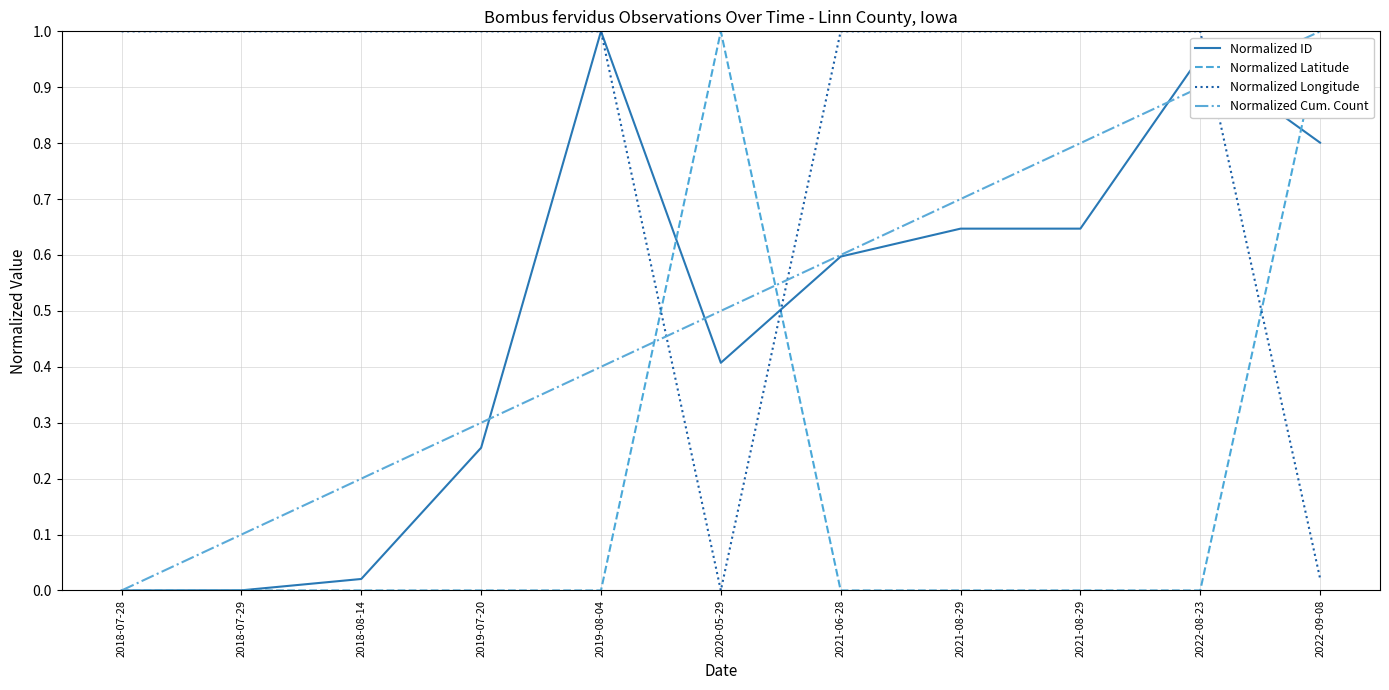

Does the chart have visible grid lines?

Yes